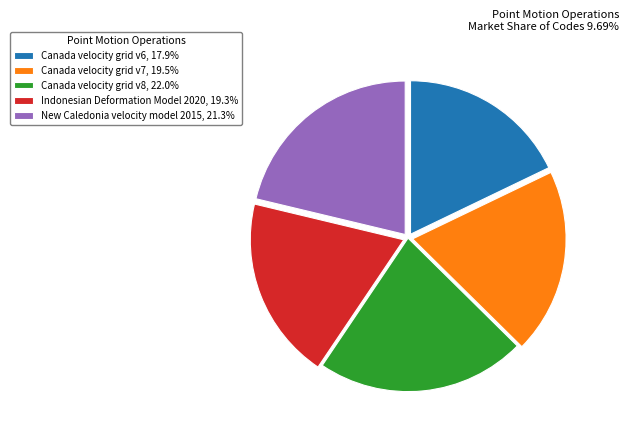

Which has a higher value, Indonesian Deformation Model 2020 or New Caledonia velocity model 2015?

New Caledonia velocity model 2015